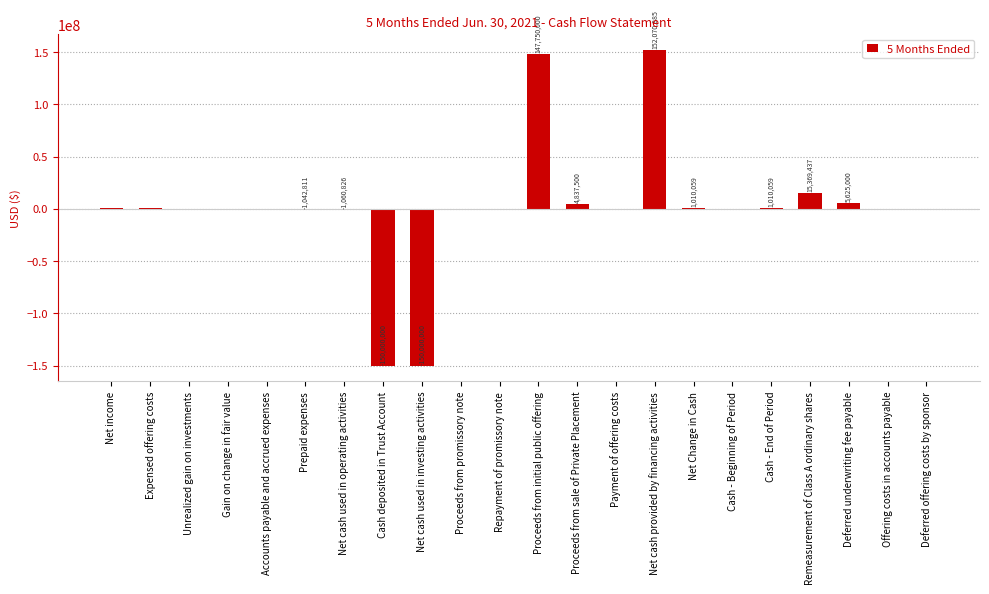

True or false: the data shows 407040 at Expensed offering costs.

True